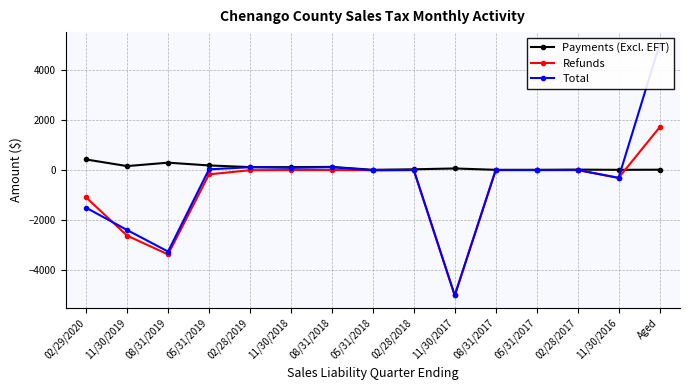

What position from the right is Aged?

1